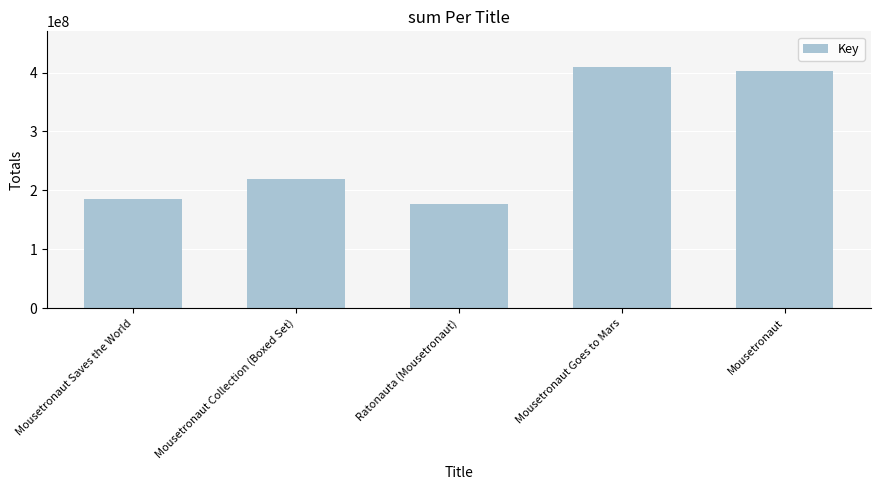

Where is the data nearest to the value 292741627?

Mousetronaut Collection (Boxed Set)